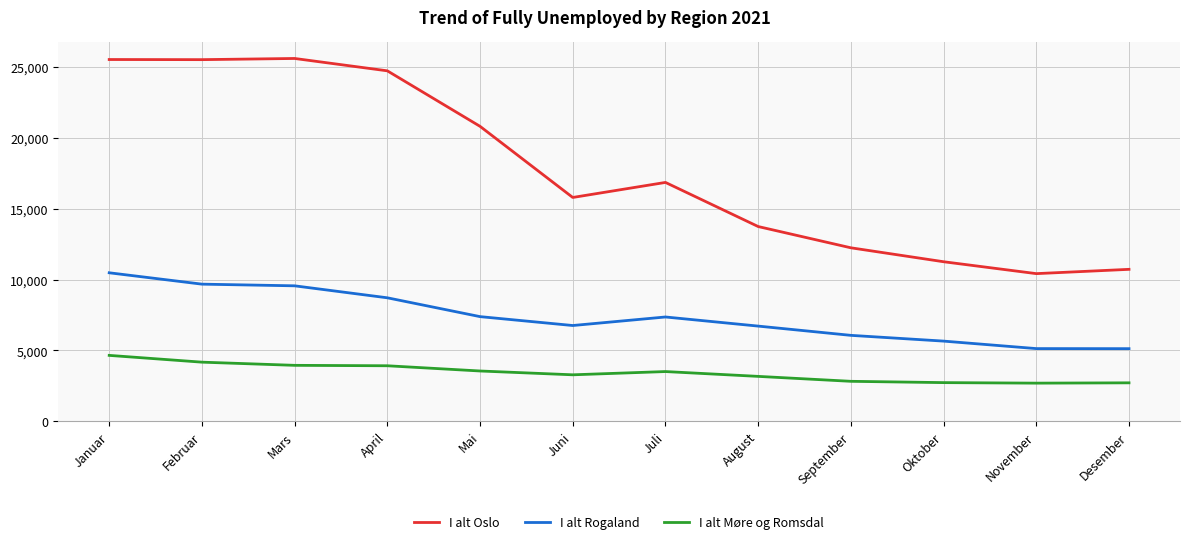

At how many categories does at least one series exceed 3694?

12